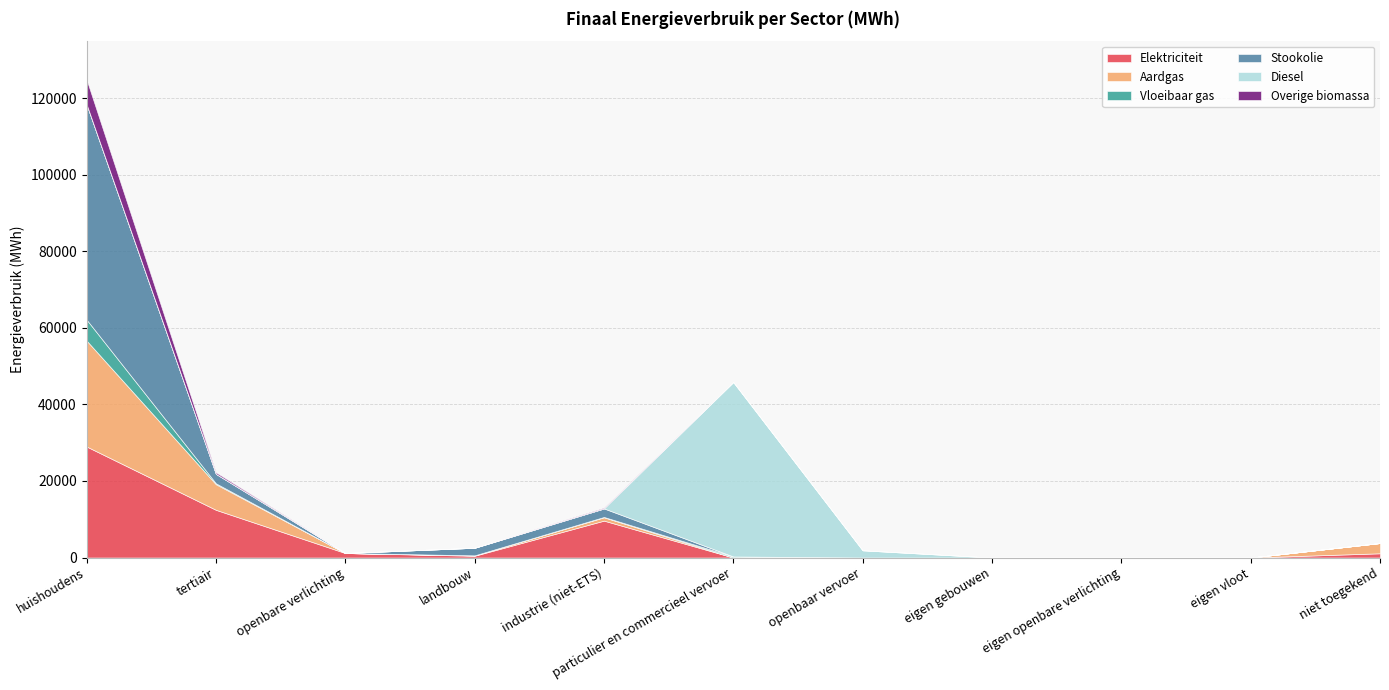

What is the difference between the second highest and second lowest values in the Aardgas series?

6694.5